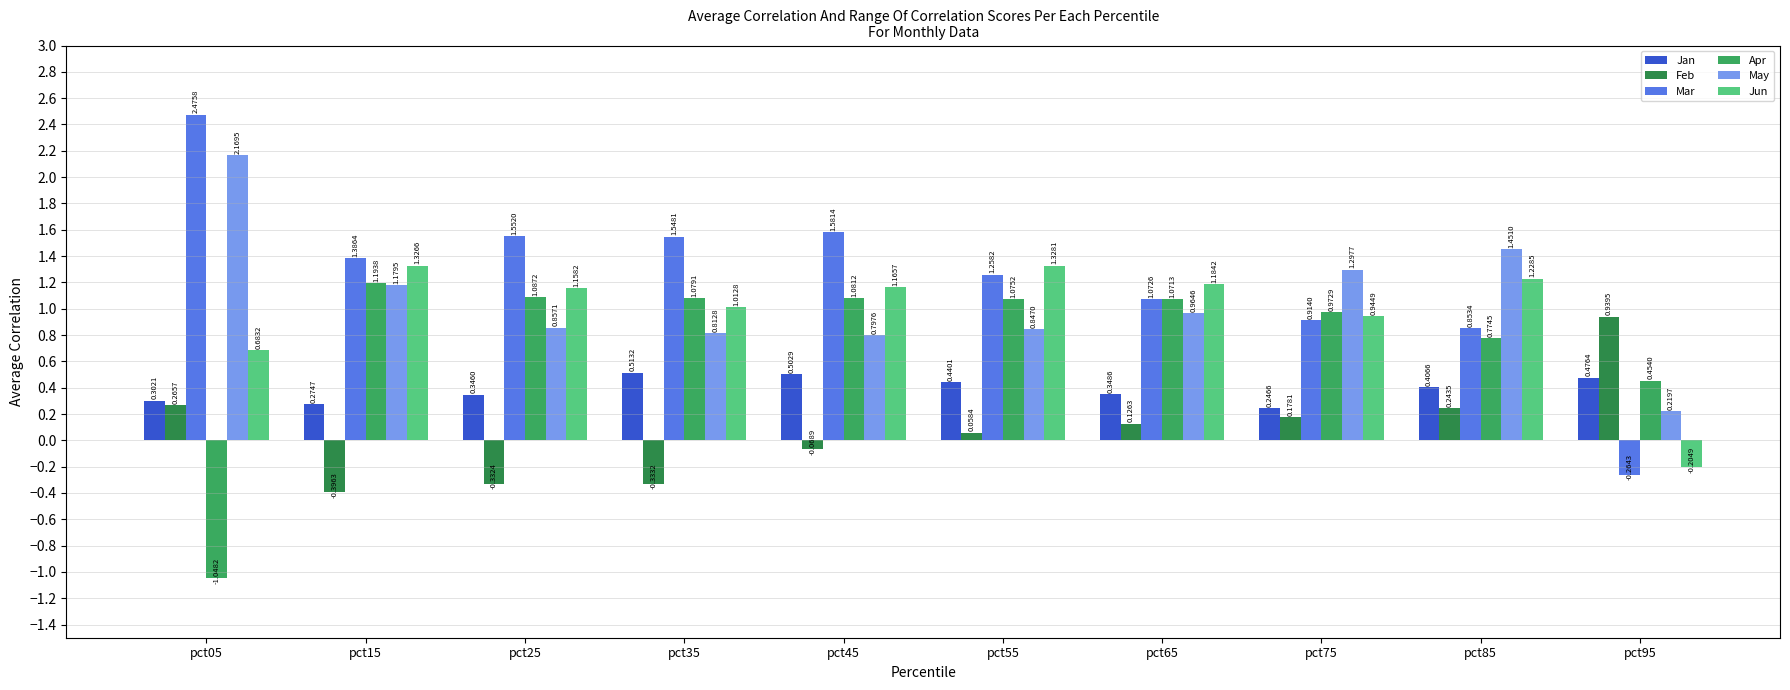

What is the total value across all series at pct55?

5.0